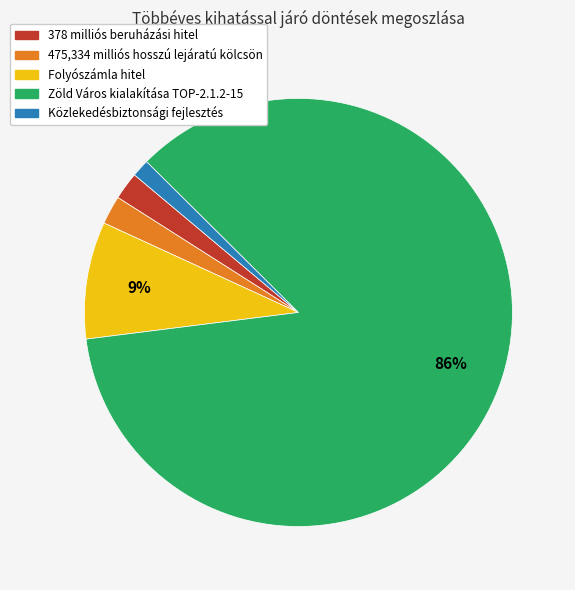

Does any single category account for the majority?

Yes